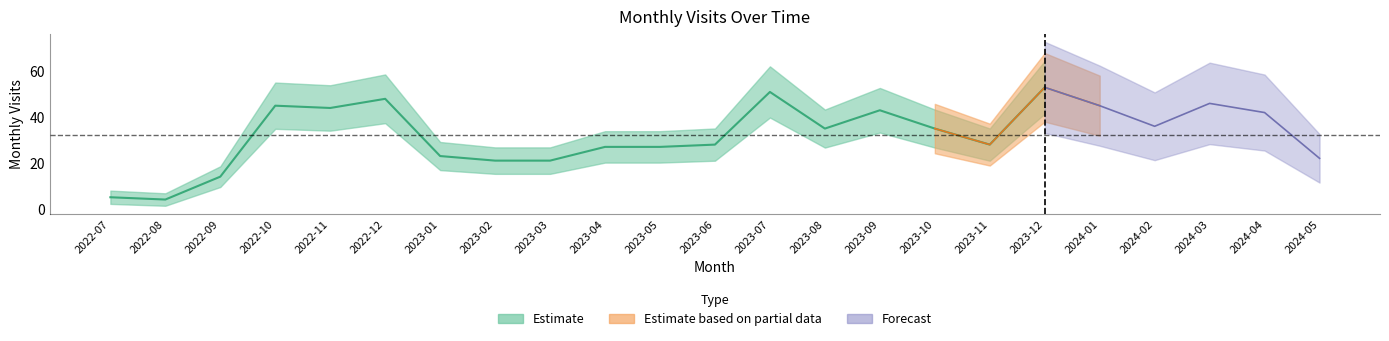

The chart shows a value of 21 at 2023-03. True or false?

True